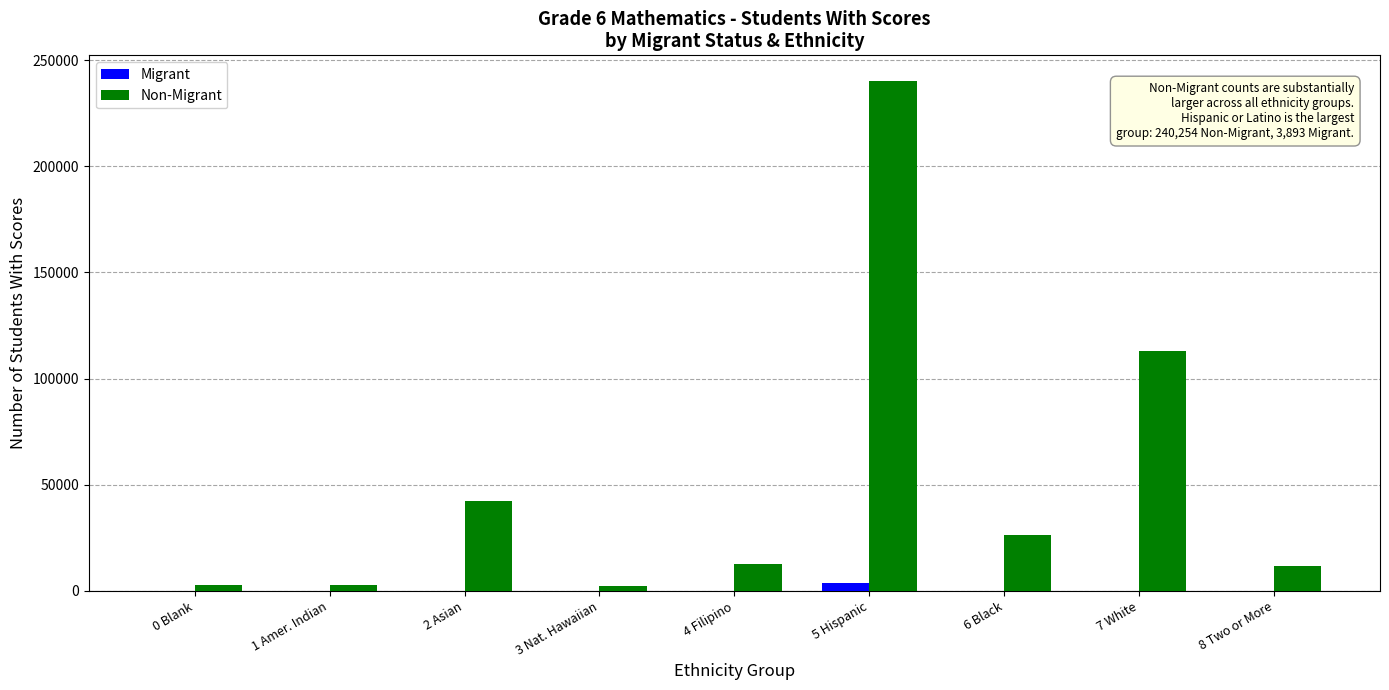

Where does the Non-Migrant series first go above 12516?

2 Asian